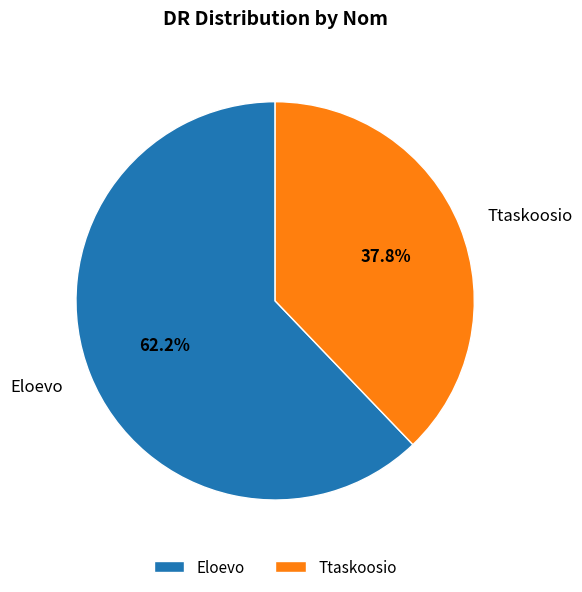

To the nearest percent, what is the average slice percentage?

50%